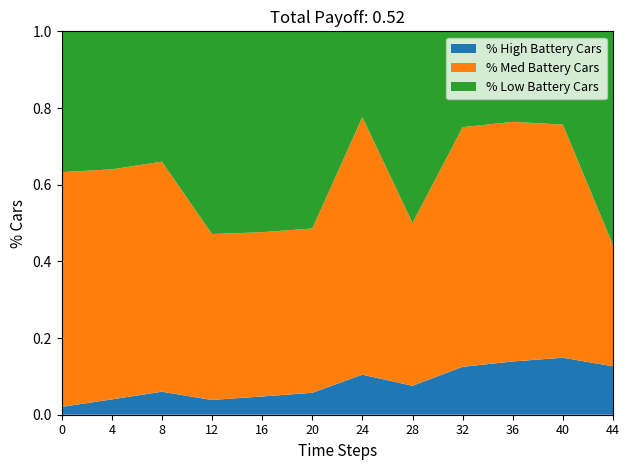

What is the total value across all series at 16?

1.0